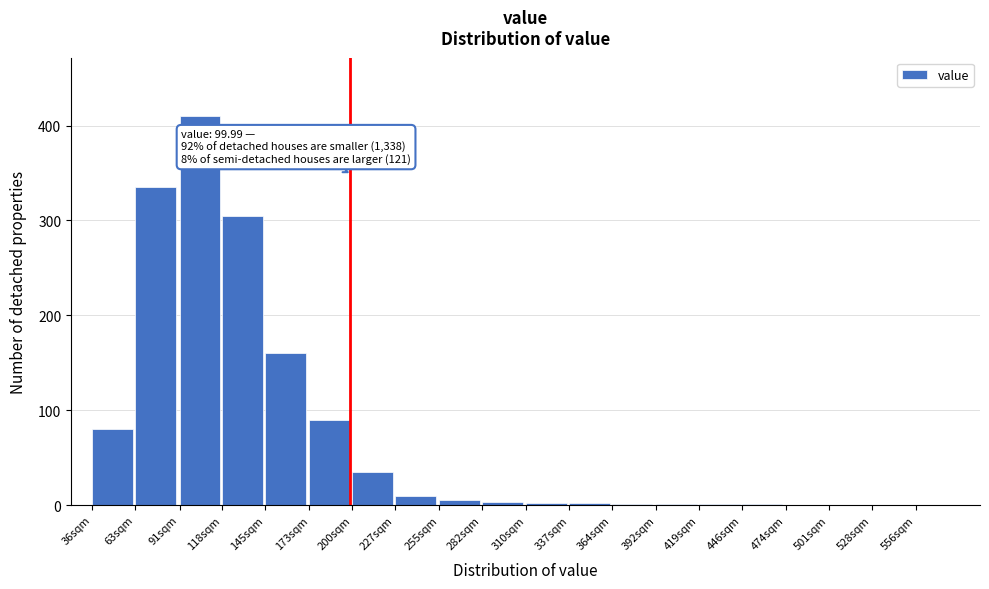

Where is the data nearest to the value 205?

145sqm